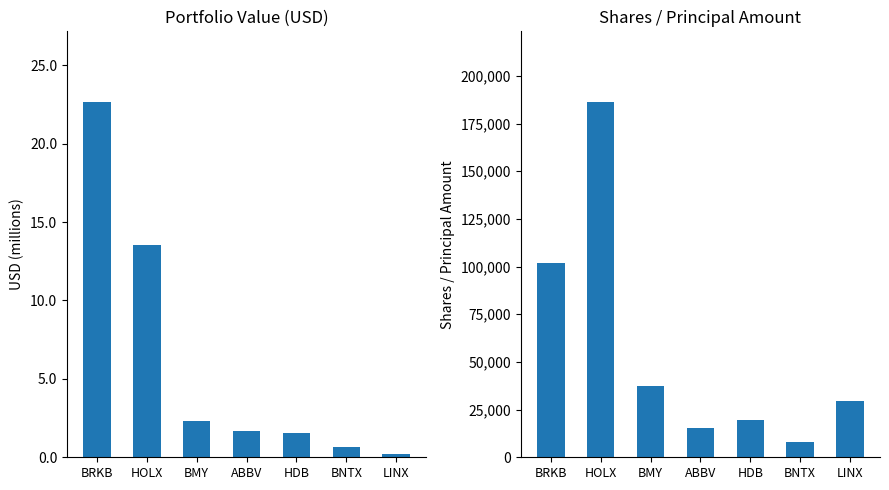

At how many categories does at least one series exceed 21908?

4